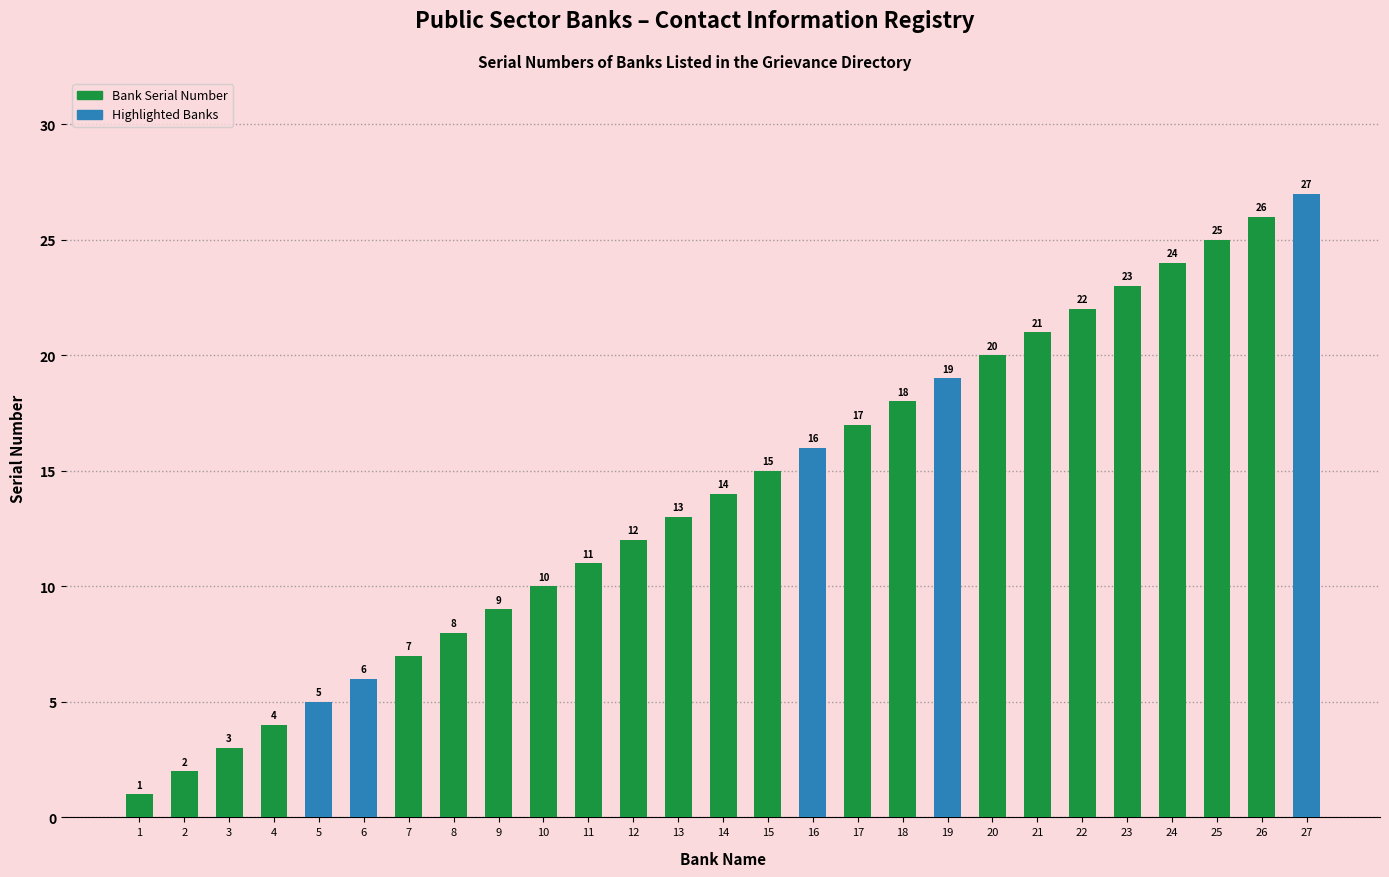

What is the value of the 1st bar from the left?

1